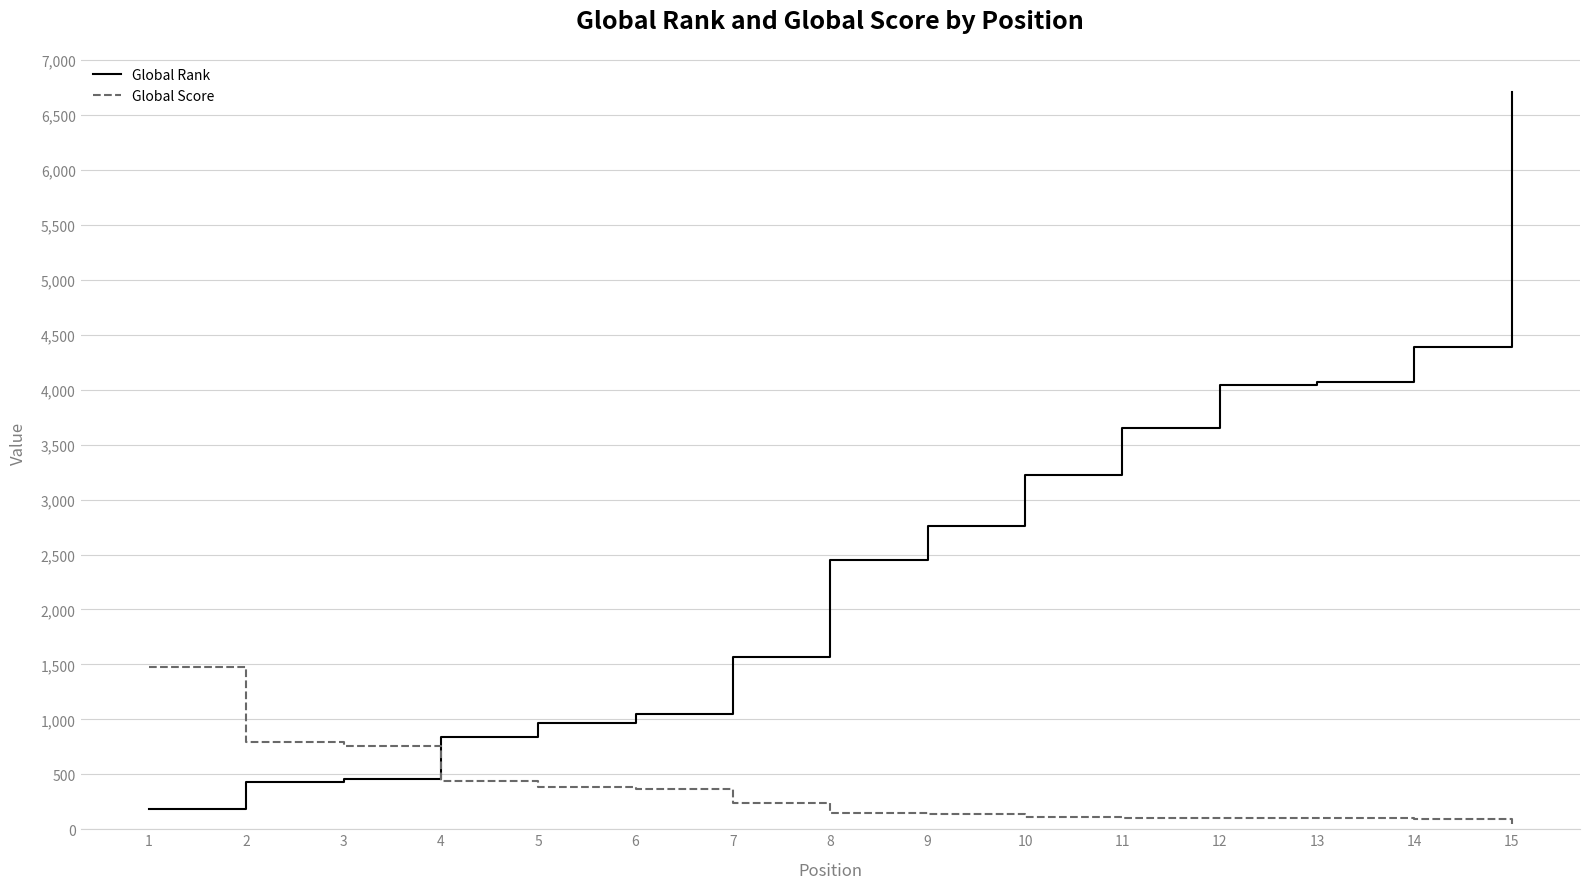

True or false: Global Rank and Global Score cross at least once.

True